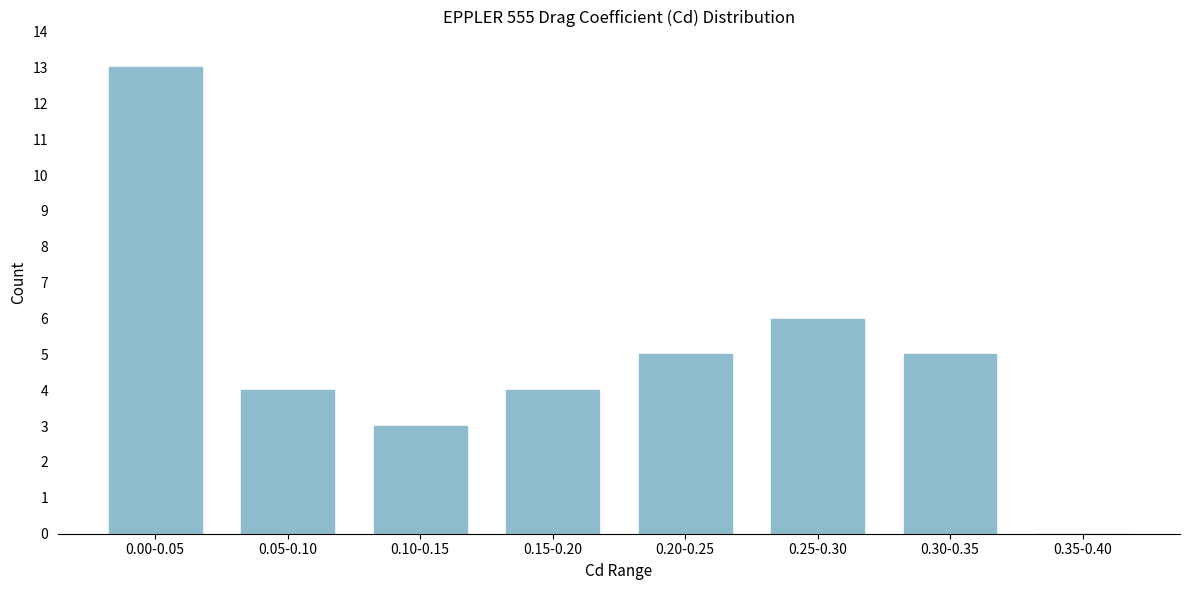

Reading left to right, list all the values displayed in this chart.

0.00-0.05=13	0.05-0.10=4	0.10-0.15=3	0.15-0.20=4	0.20-0.25=5	0.25-0.30=6	0.30-0.35=5	0.35-0.40=0